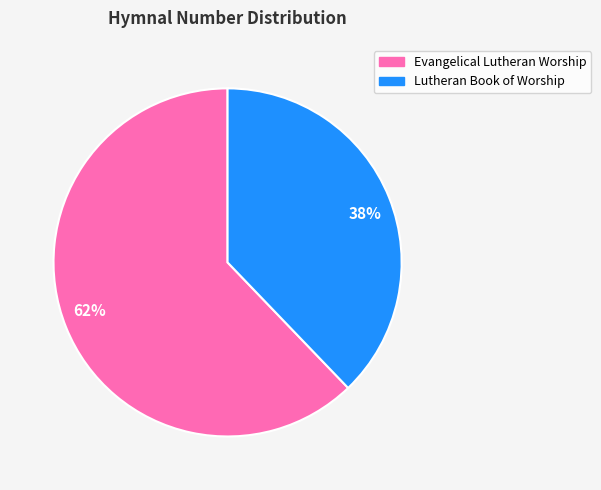

To the nearest percent, what is the combined percentage of 62% and 38%?

100%